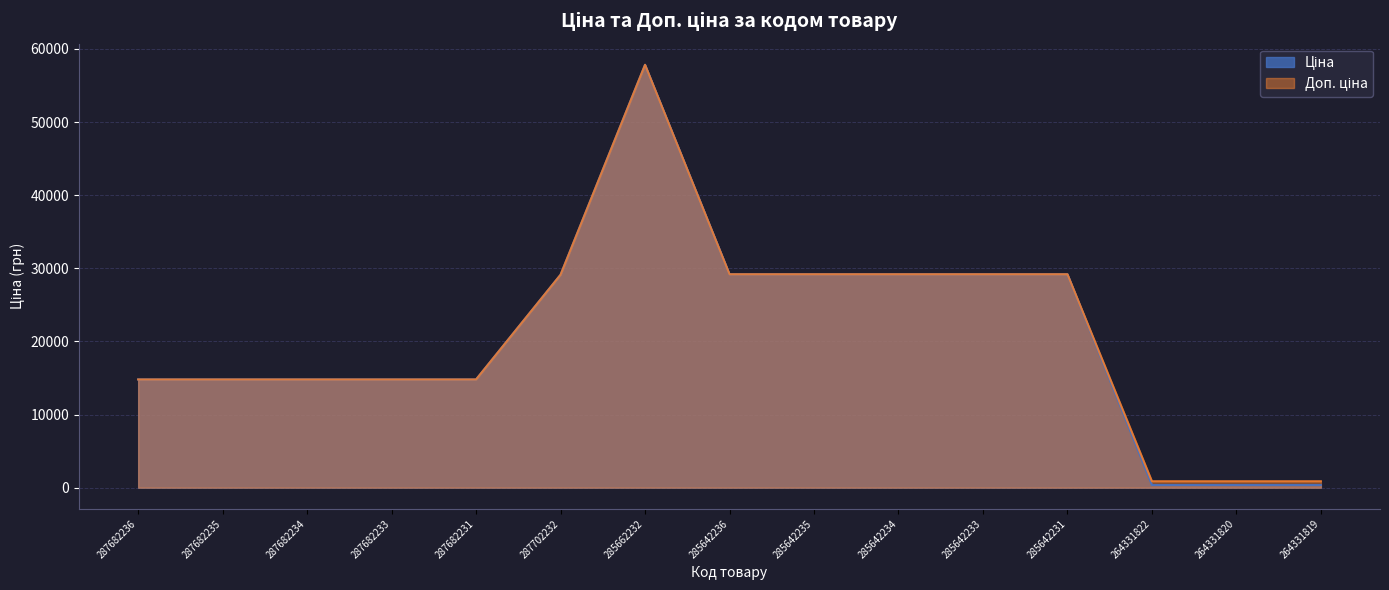

The Доп. ціна series shows 14800.8 at 287682236. True or false?

True